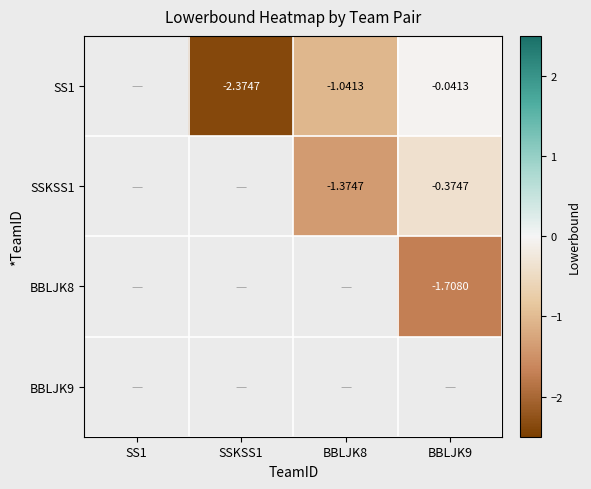

At which category does the chart reach its minimum across all series?

SSKSS1